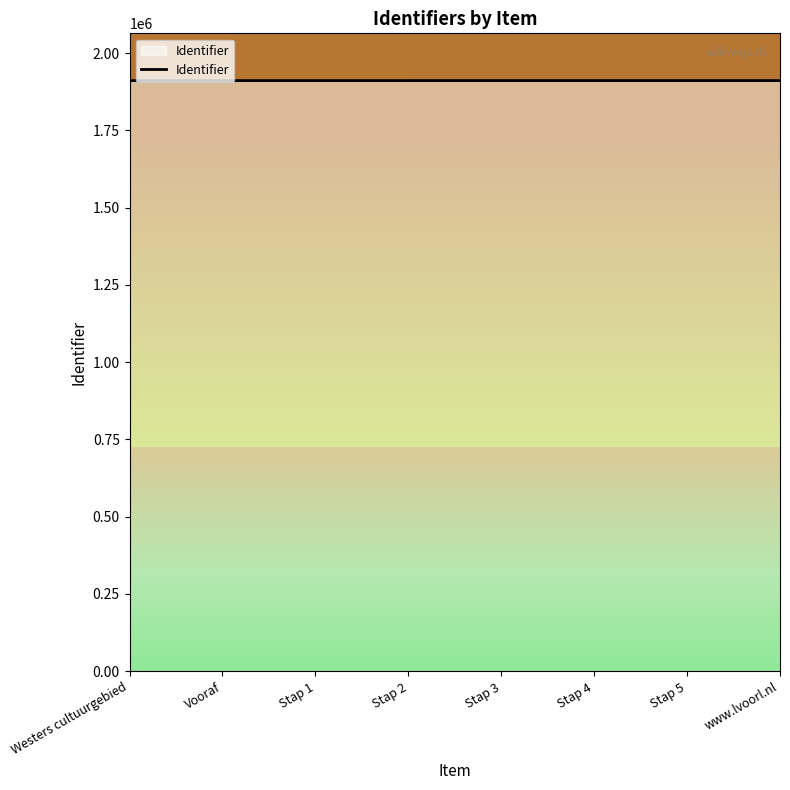

Is it true that the value at Stap 5 is 1910877?

True